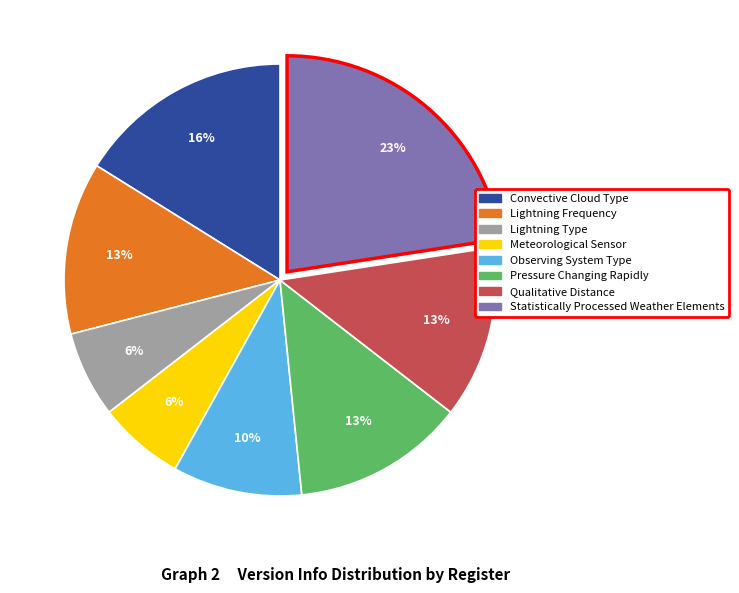

To the nearest percent, what portion does Qualitative Distance represent?

13%